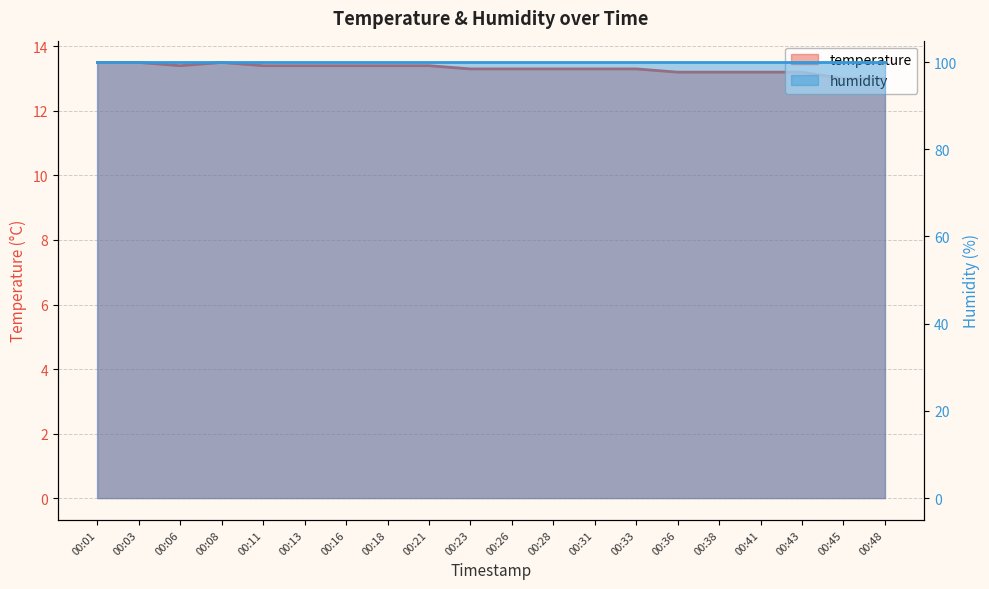

What is the value of the 19th point from the left?

13.0